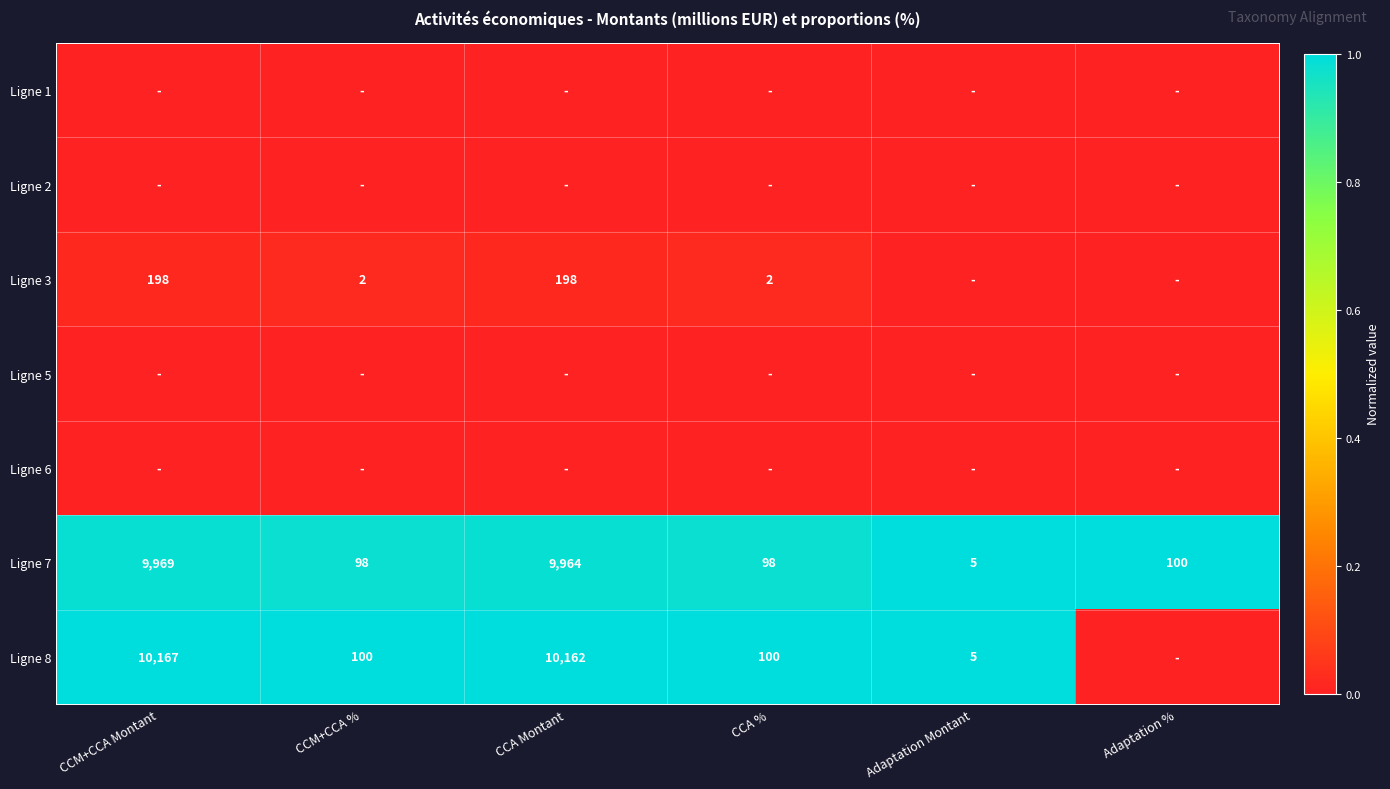

Is it true that Ligne 3 equals 123 at CCA Montant?

False